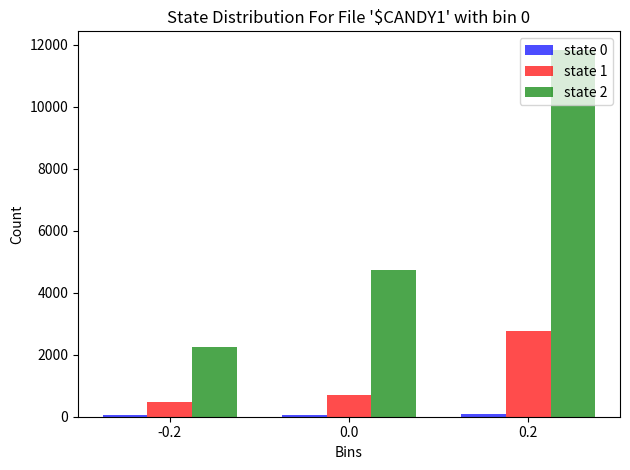

Which series has the widest spread of values?

state 2